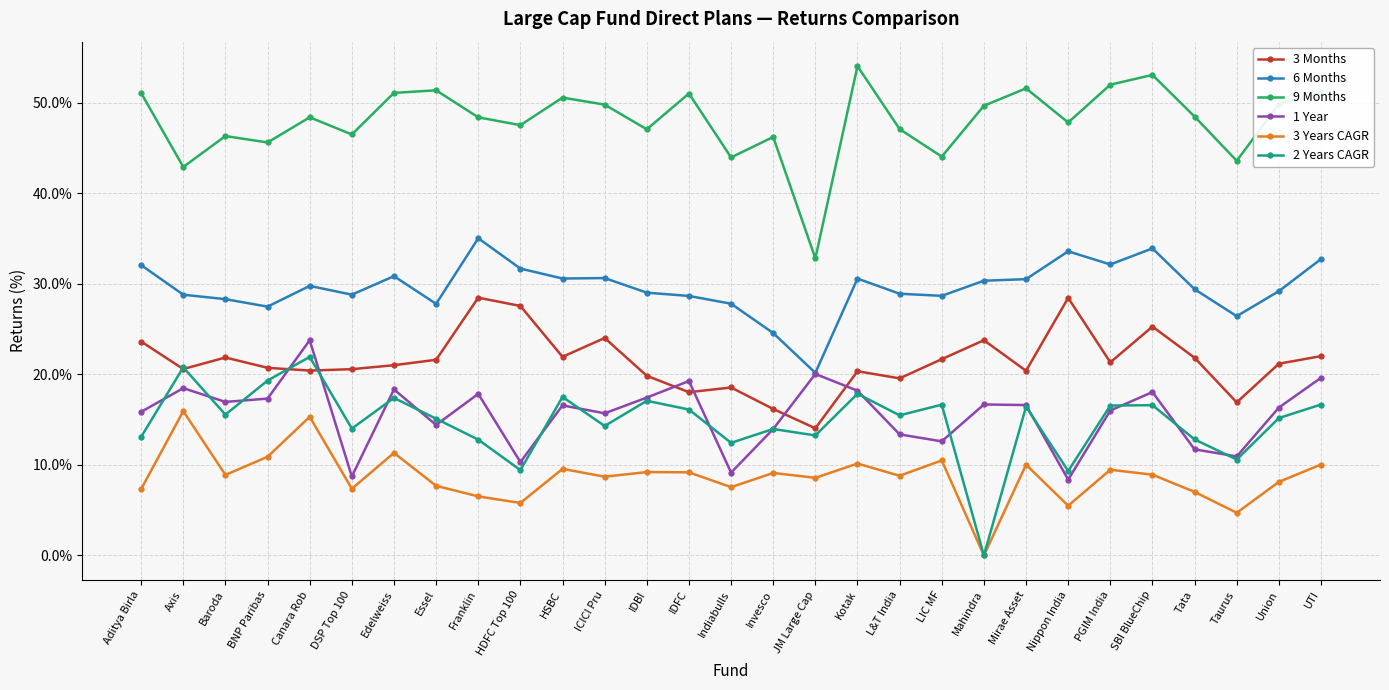

At which label does 2 Years CAGR first exceed 15?

Axis